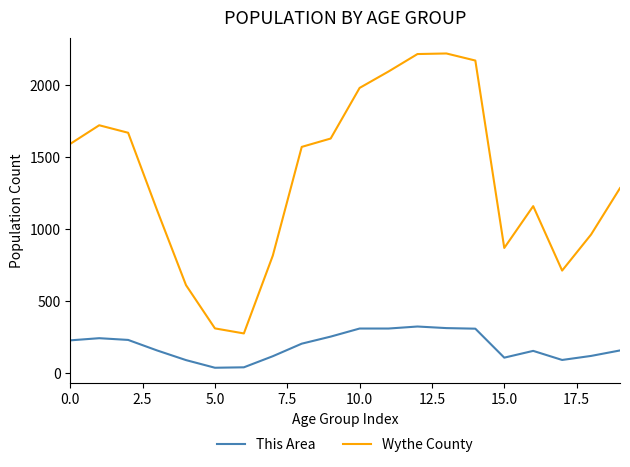

Which series has the largest total across all categories?

Wythe County